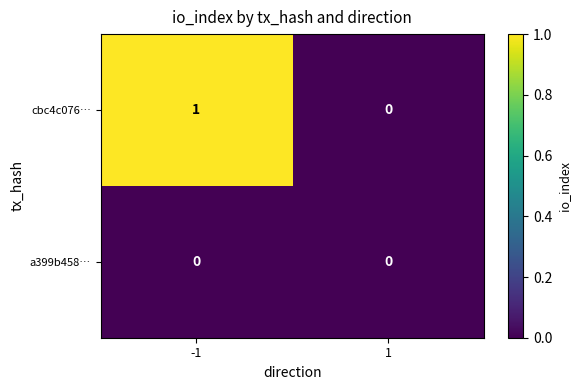

List the series in order of their overall mean, highest first.

cbc4c076…, a399b458…